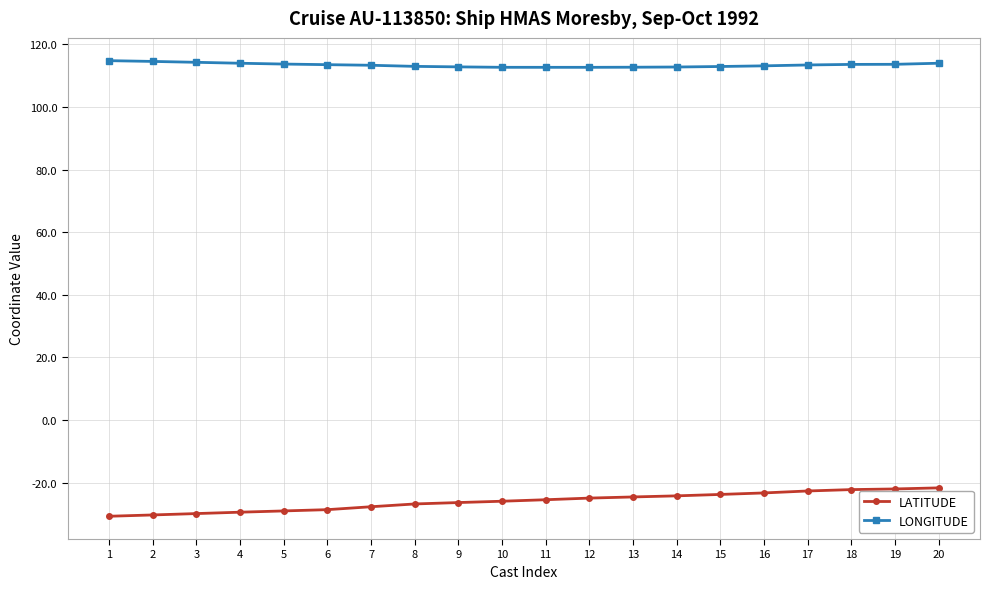

What is the difference between the second highest and minimum values in the LATITUDE series?

8.7